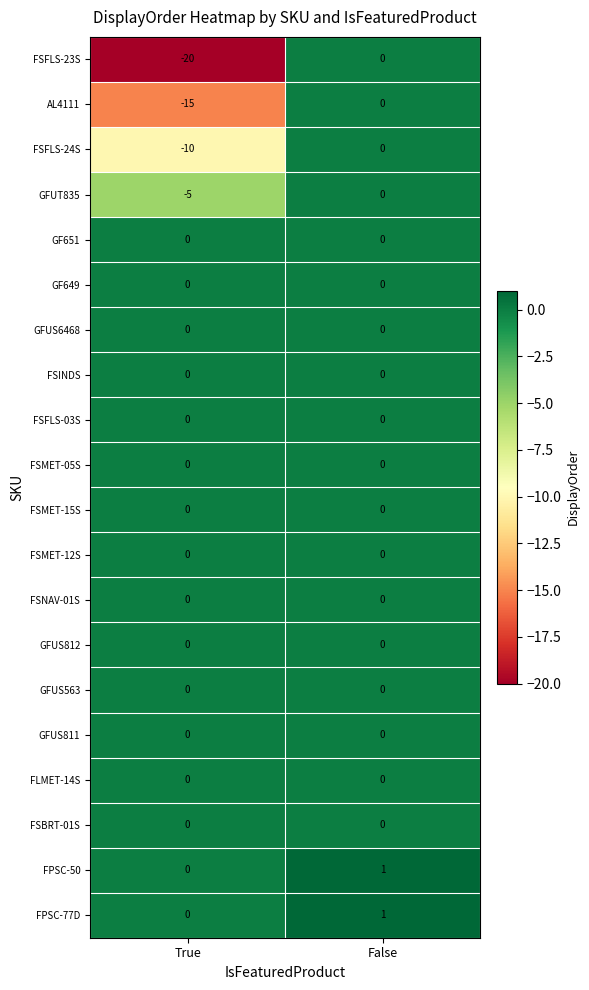

Which label corresponds to the largest value in the chart?

False